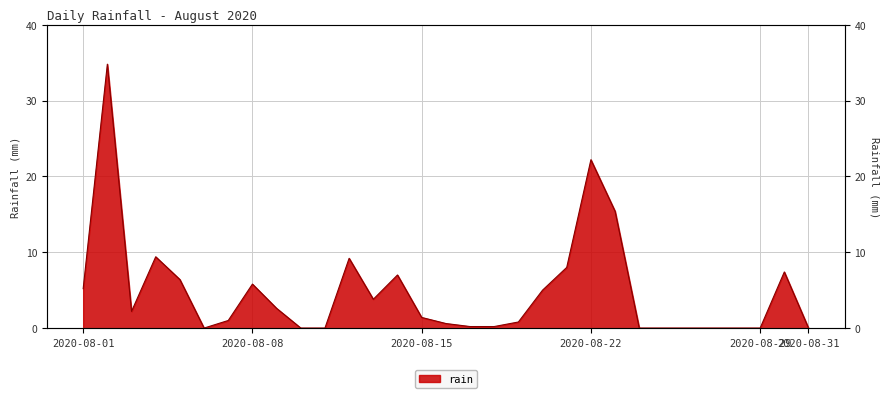

True or false: the data shows 1.3 at 2020-08-03.

False